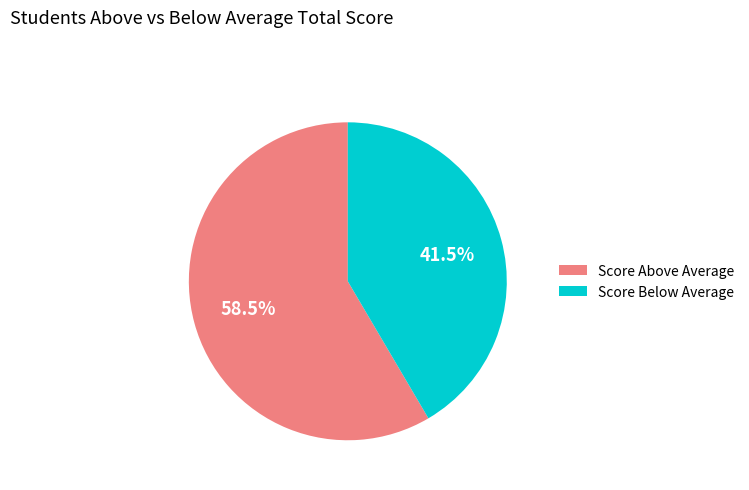

Rank the categories by value from lowest to highest.

Score Below Average, Score Above Average